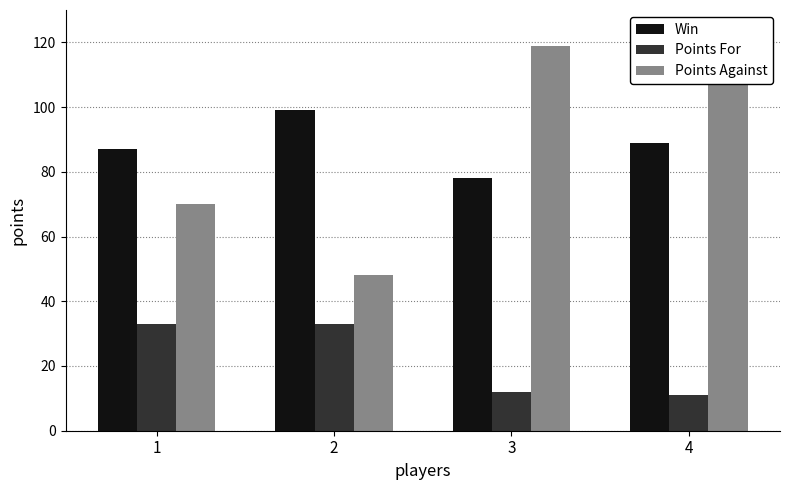

Reading right to left, what are all the values shown in this chart?

Win: 4=89	3=78	2=99	1=87
Points For: 4=11	3=12	2=33	1=33
Points Against: 4=116	3=119	2=48	1=70